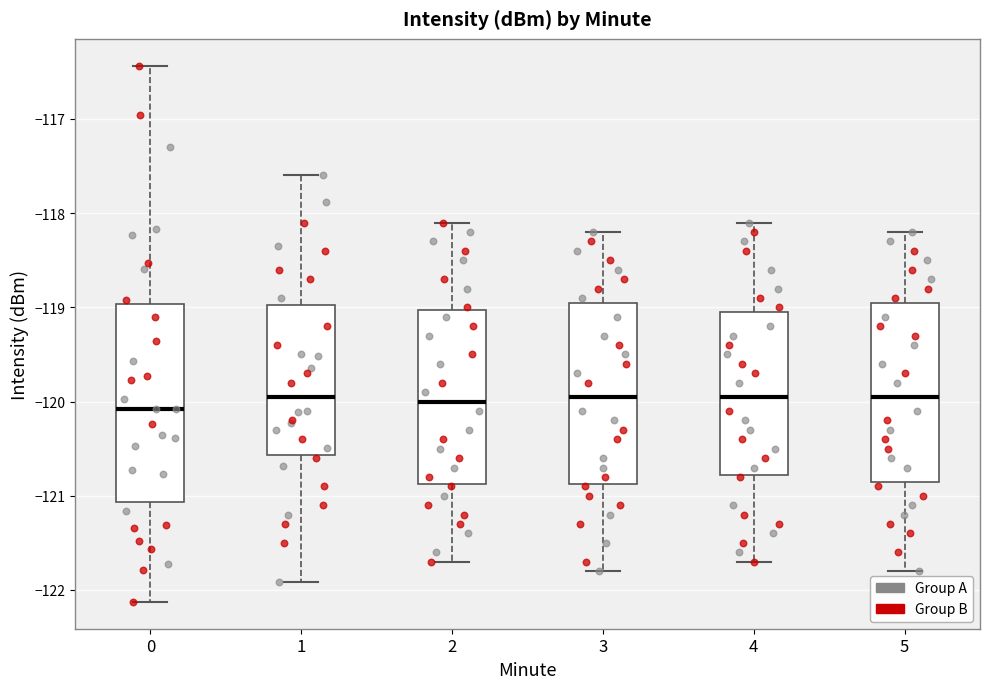

Reading left to right, transcribe this box plot: for each box, give where its median line is, the range the box spans, and where its two whiskers end, as read against the y-axis. The values are not printed on the chart, so give them approximately, as read against the axis.

0: median -120.1, box -121.1 to -119.0, whiskers -122.1 to -116.4
1: median -120.0, box -120.6 to -119.0, whiskers -121.9 to -117.6
2: median -120.0, box -120.9 to -119.0, whiskers -121.7 to -118.1
3: median -119.9, box -120.9 to -118.9, whiskers -121.8 to -118.2
4: median -119.9, box -120.8 to -119.0, whiskers -121.7 to -118.1
5: median -119.9, box -120.8 to -118.9, whiskers -121.8 to -118.2